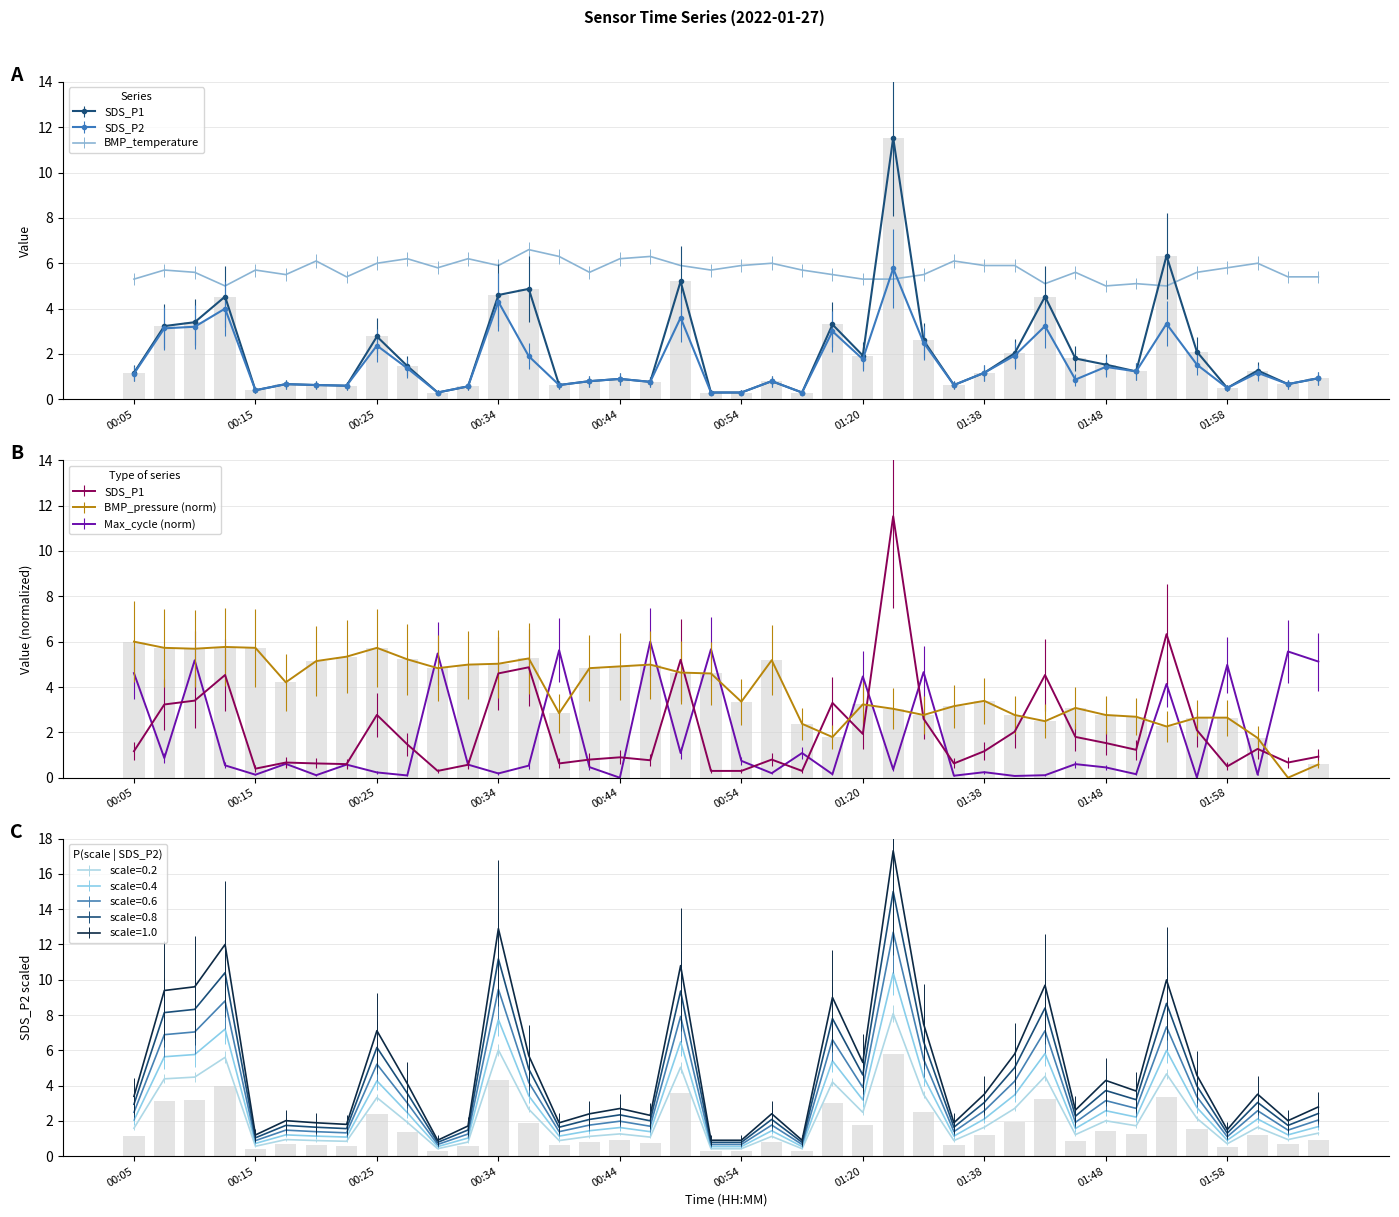

How many data points in SDS_P1 are less than 1?

18